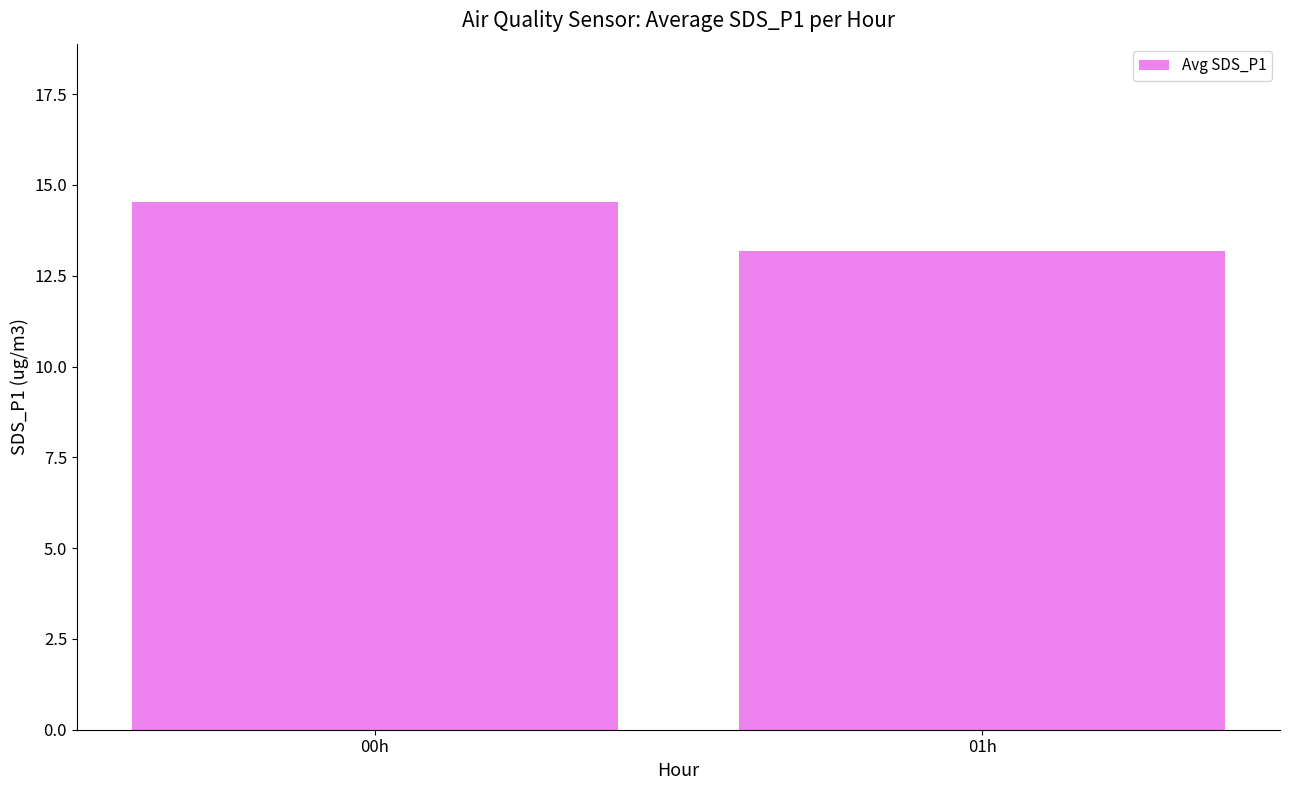

What is the smallest value displayed?

13.2